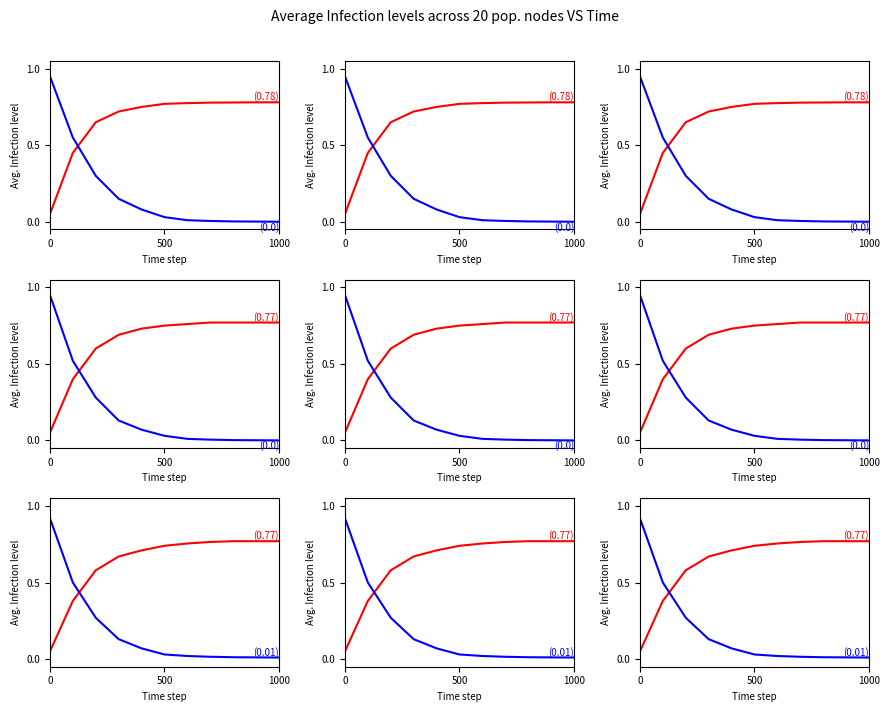

Which series has the largest total across all categories?

Infected